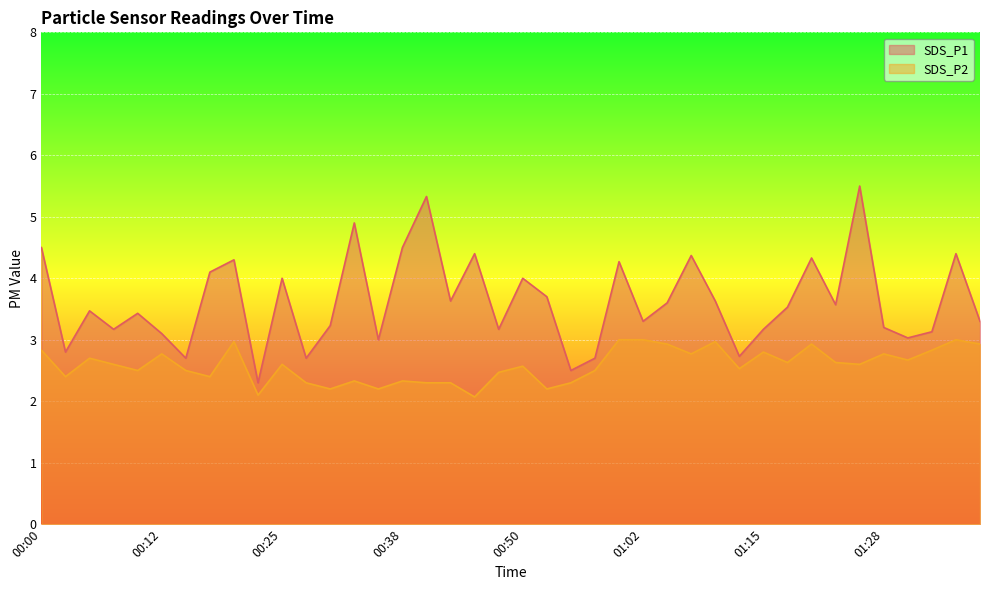

What is the spread (max minus min) of values at 01:00?

1.3